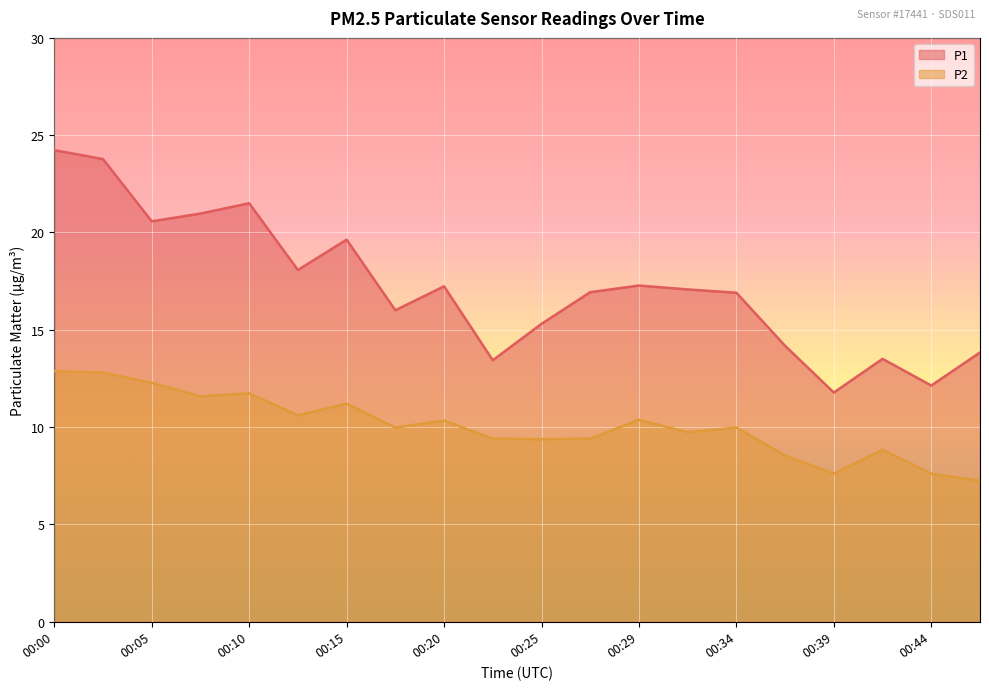

What is the maximum value shown in the chart?

24.2